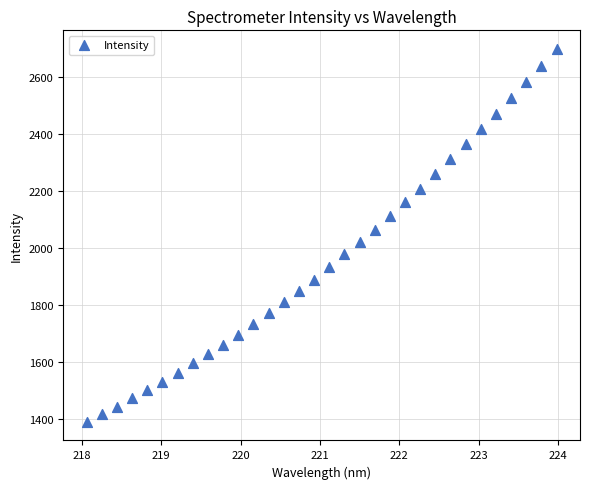

What is the range of X values (max minus min)?

5.9